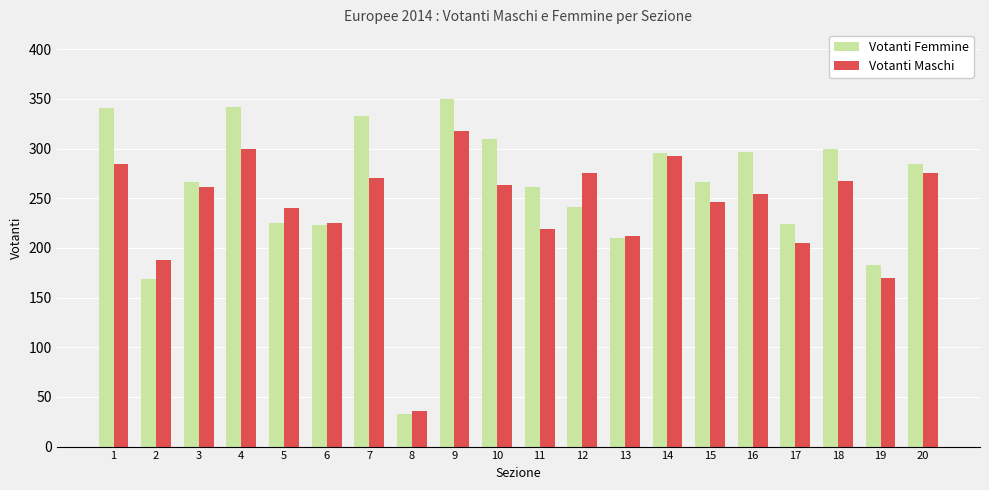

The value of Votanti Maschi at 3 is 261. True or false?

True